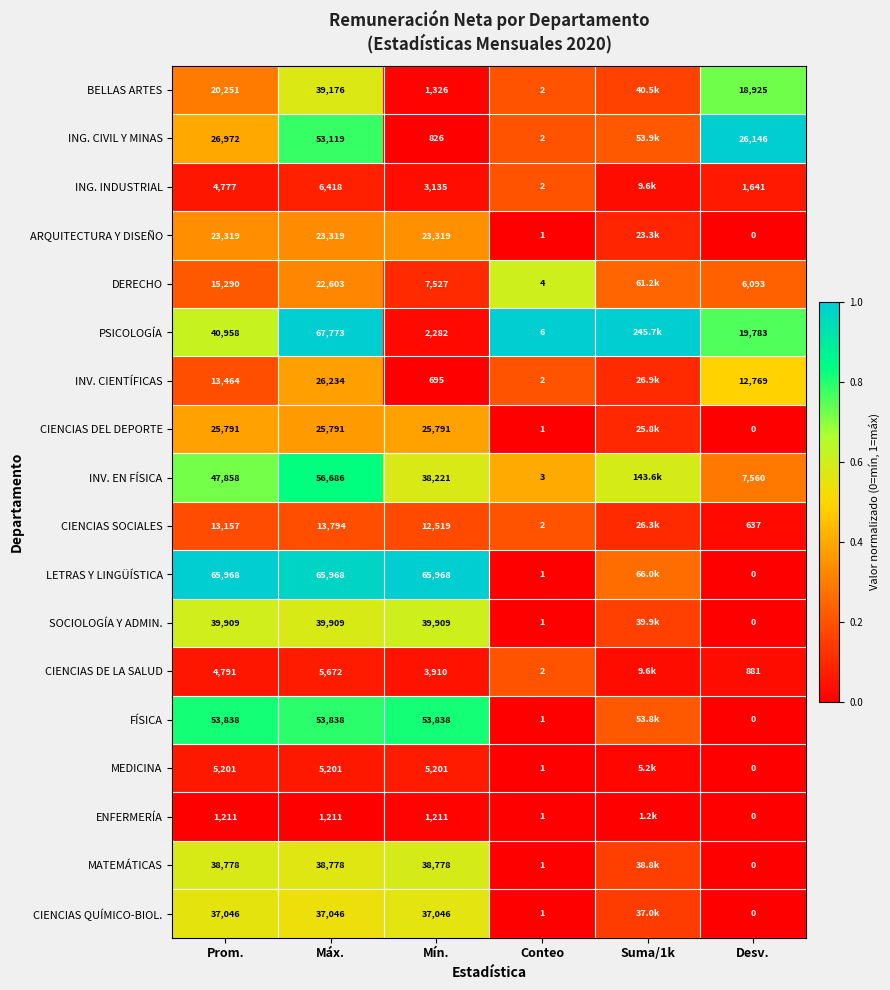

Rank the series at Prom. from highest to lowest value.

LETRAS Y LINGÜÍSTICA, FÍSICA, INV. EN FÍSICA, PSICOLOGÍA, SOCIOLOGÍA Y ADMIN., MATEMÁTICAS, CIENCIAS QUÍMICO-BIOL., ING. CIVIL Y MINAS, CIENCIAS DEL DEPORTE, ARQUITECTURA Y DISEÑO, BELLAS ARTES, DERECHO, INV. CIENTÍFICAS, CIENCIAS SOCIALES, MEDICINA, CIENCIAS DE LA SALUD, ING. INDUSTRIAL, ENFERMERÍA